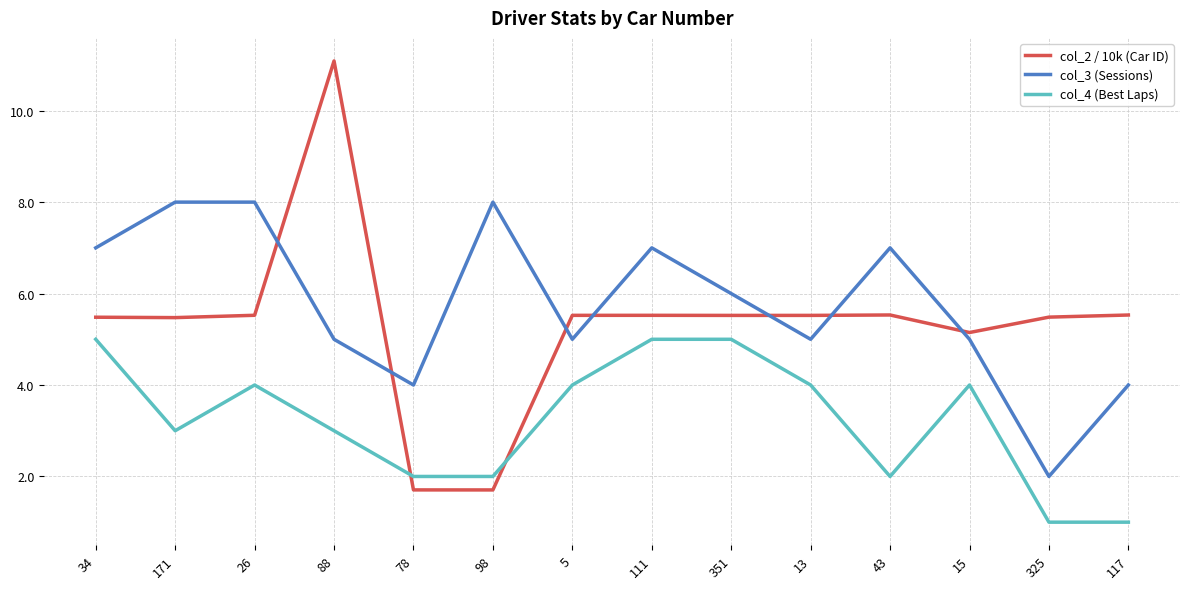

True or false: col_4 (Best Laps) has more than 0 interior local peaks.

True